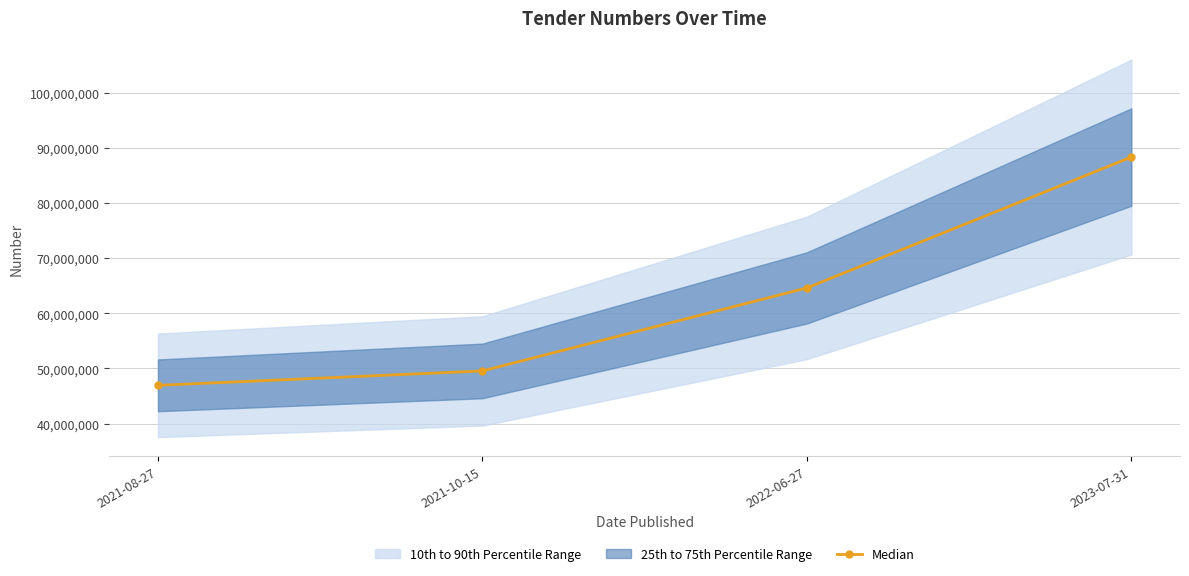

Reading right to left, extract all data points from this chart.

88336547	64610838	49555983	46943475